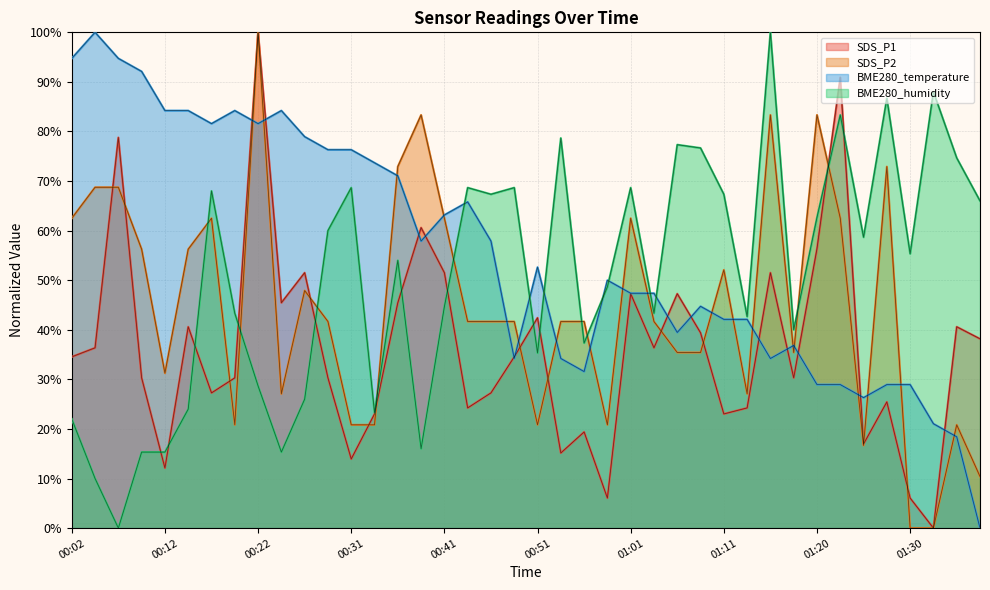

What is the total value across all series at 01:28?

214.0